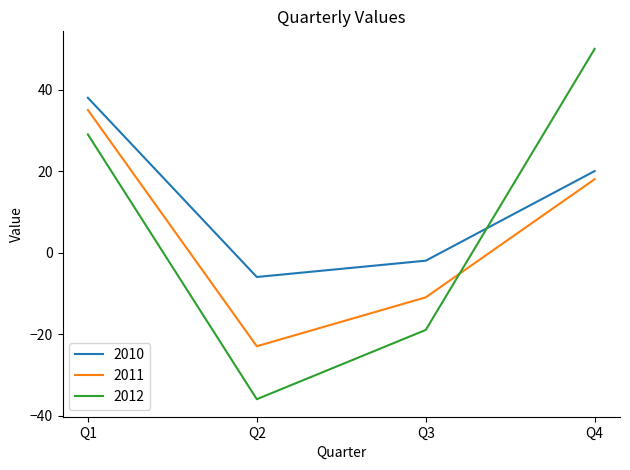

Which series has the largest total across all categories?

2010